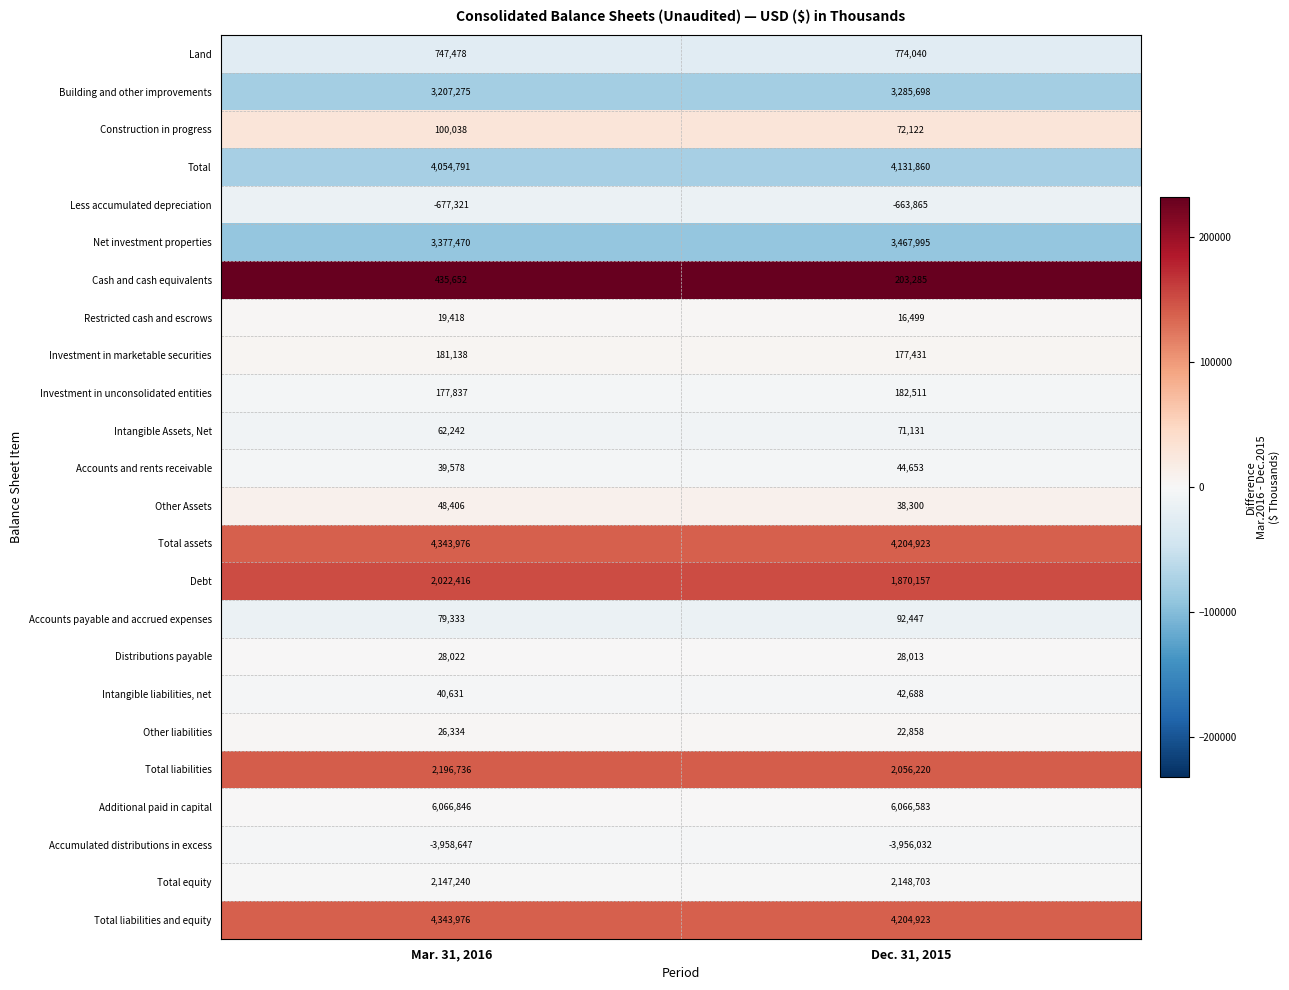

Which series has the largest range (max minus min)?

Cash and cash equivalents